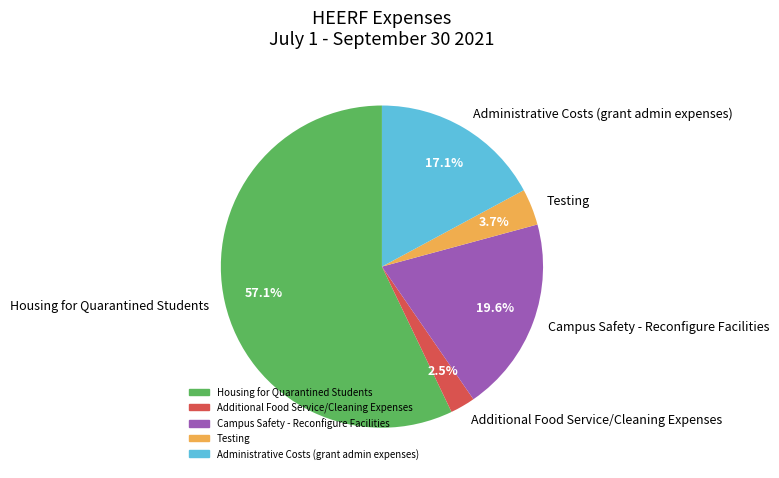

True or false: Housing for Quarantined Students accounts for 68% of the total.

False